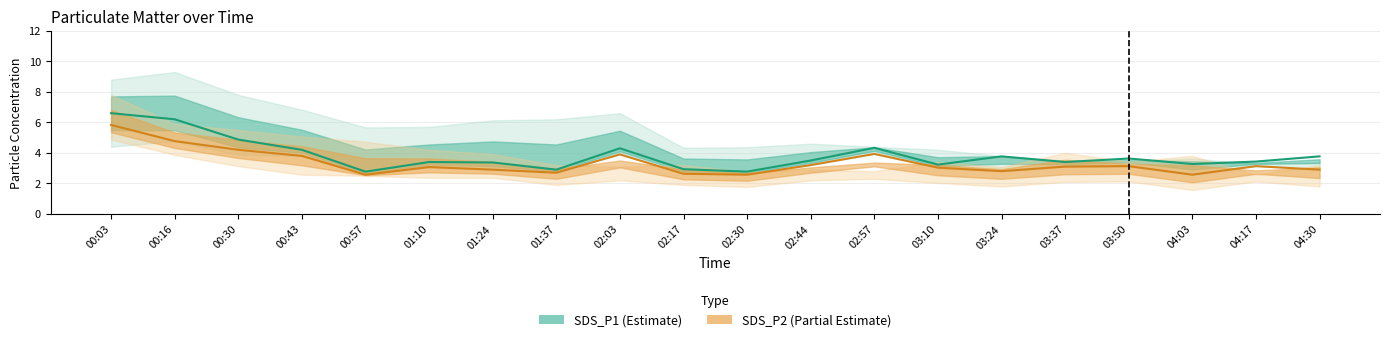

Reading left to right, what are all the values shown in this chart?

SDS_P1: 00:03=6.6	00:16=6.2	00:30=4.9	00:43=4.2	00:57=2.8	01:10=3.4	01:24=3.4	01:37=2.9	02:03=4.3	02:17=2.9	02:30=2.8	02:44=3.5	02:57=4.3	03:10=3.2	03:24=3.8	03:37=3.4	03:50=3.6	04:03=3.3	04:17=3.4	04:30=3.8
SDS_P2: 00:03=5.8	00:16=4.8	00:30=4.2	00:43=3.8	00:57=2.6	01:10=3.1	01:24=2.9	01:37=2.7	02:03=3.9	02:17=2.6	02:30=2.6	02:44=3.2	02:57=3.9	03:10=3.0	03:24=2.8	03:37=3.1	03:50=3.1	04:03=2.6	04:17=3.1	04:30=2.9